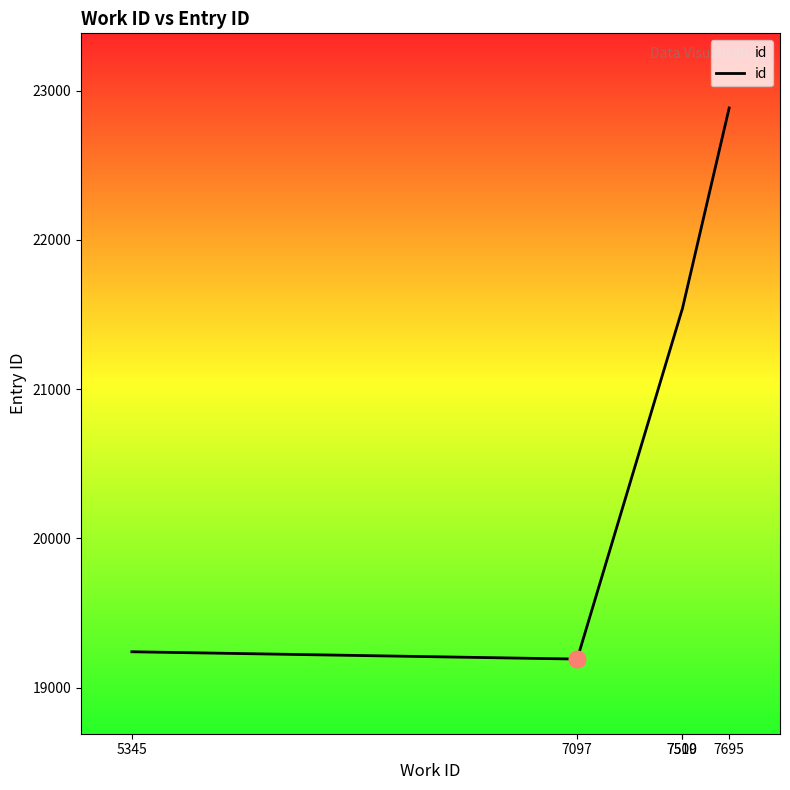

What is the difference between the values at 7695 and 5345?

3643